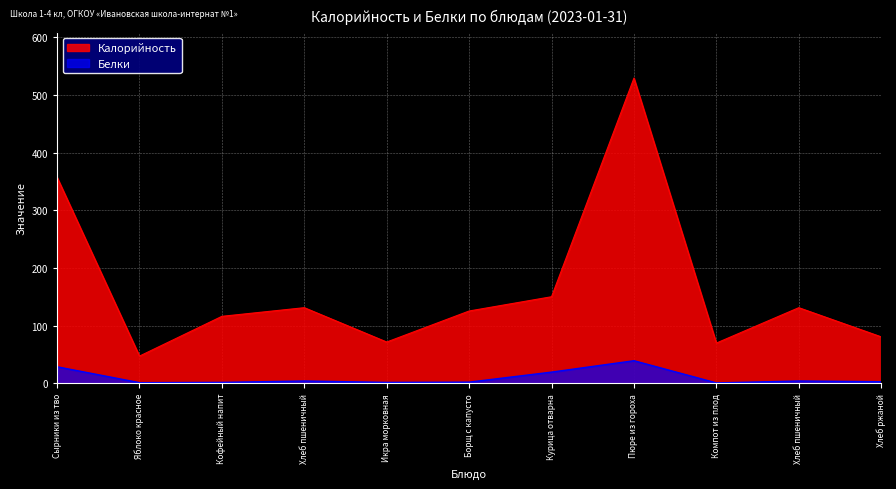

The Калорийность series shows 123.2 at Хлеб ржаной. True or false?

False